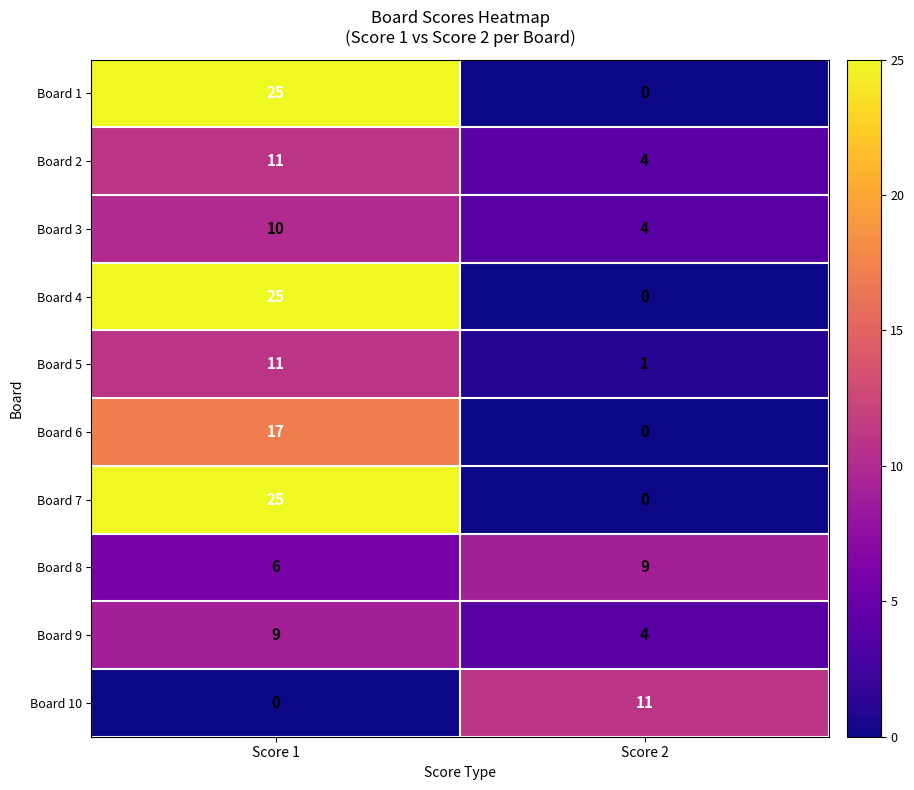

Reading right to left, what are all the values shown in this chart?

Board 1: Score 2=0	Score 1=25
Board 2: Score 2=4	Score 1=11
Board 3: Score 2=4	Score 1=10
Board 4: Score 2=0	Score 1=25
Board 5: Score 2=1	Score 1=11
Board 6: Score 2=0	Score 1=17
Board 7: Score 2=0	Score 1=25
Board 8: Score 2=9	Score 1=6
Board 9: Score 2=4	Score 1=9
Board 10: Score 2=11	Score 1=0